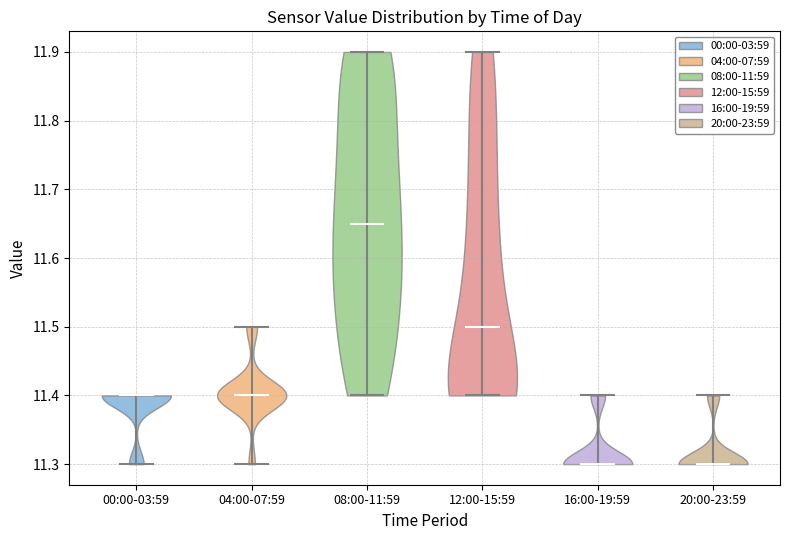

Reading left to right, read every violin against the y-axis: where its median line is, and the lowest and highest points it reaches. The values are not printed on the chart, so give them approximately, as read against the axis.

00:00-03:59: median line 11.40, lowest point 11.30, highest point 11.40
04:00-07:59: median line 11.40, lowest point 11.30, highest point 11.50
08:00-11:59: median line 11.65, lowest point 11.40, highest point 11.90
12:00-15:59: median line 11.50, lowest point 11.40, highest point 11.90
16:00-19:59: median line 11.30, lowest point 11.30, highest point 11.40
20:00-23:59: median line 11.30, lowest point 11.30, highest point 11.40